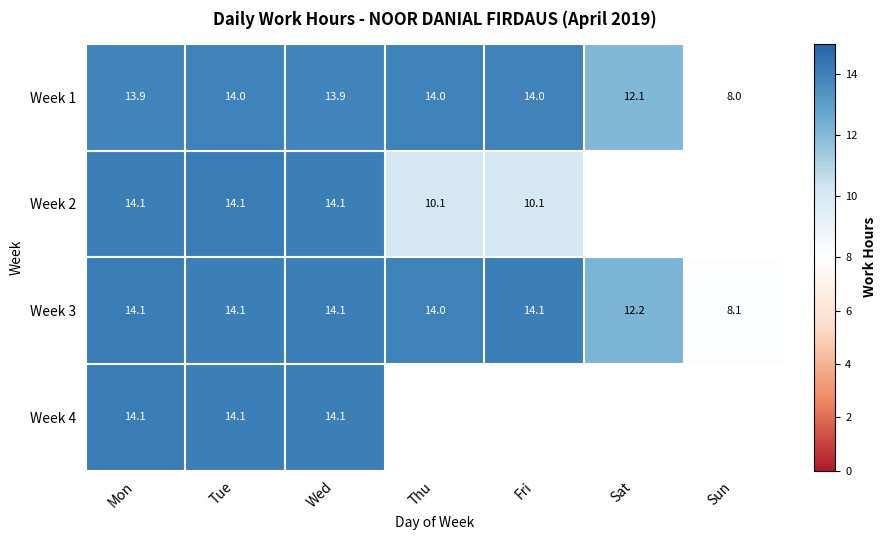

Count the number of categories in the chart.

7